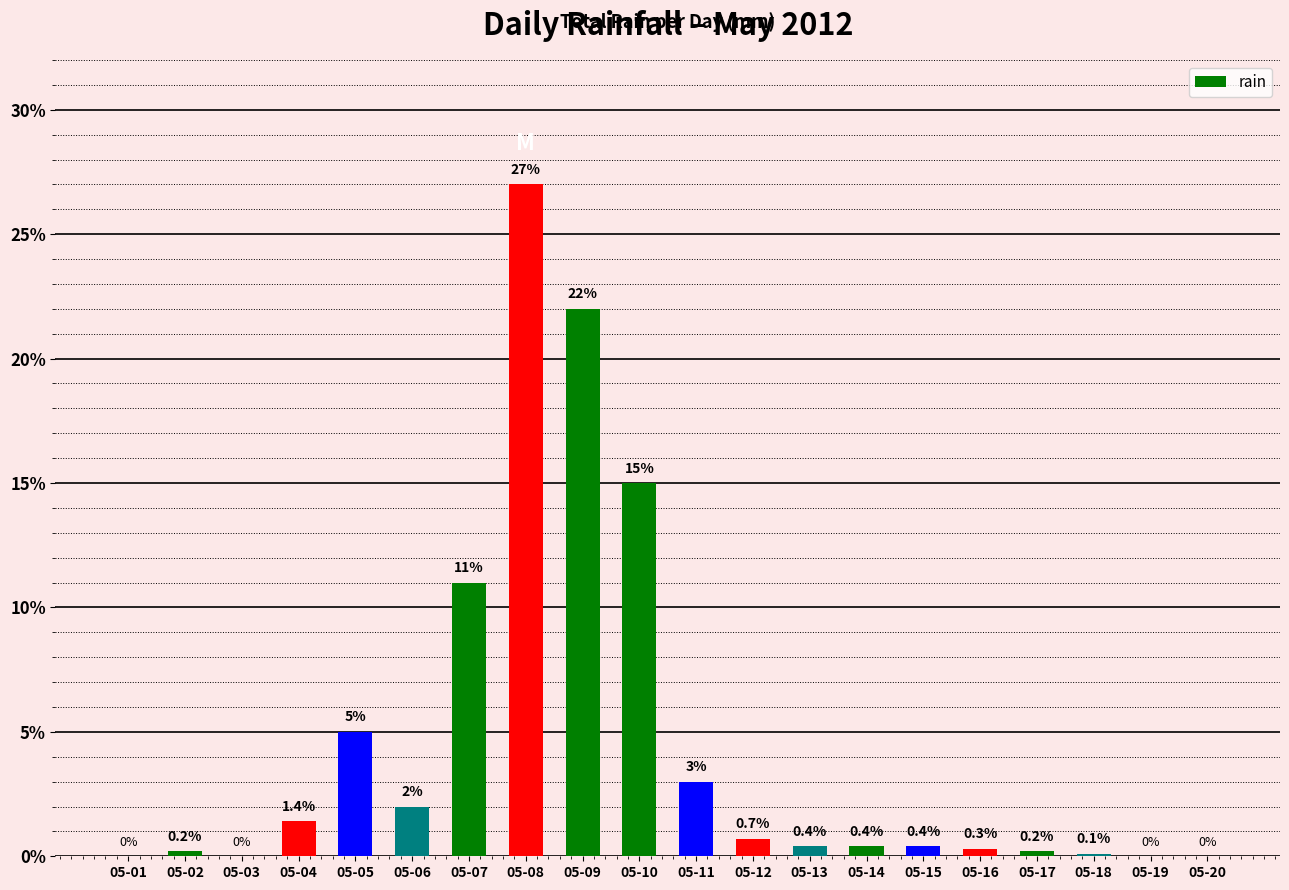

What is the sum of the values at 05-01 and 05-07?

11.0